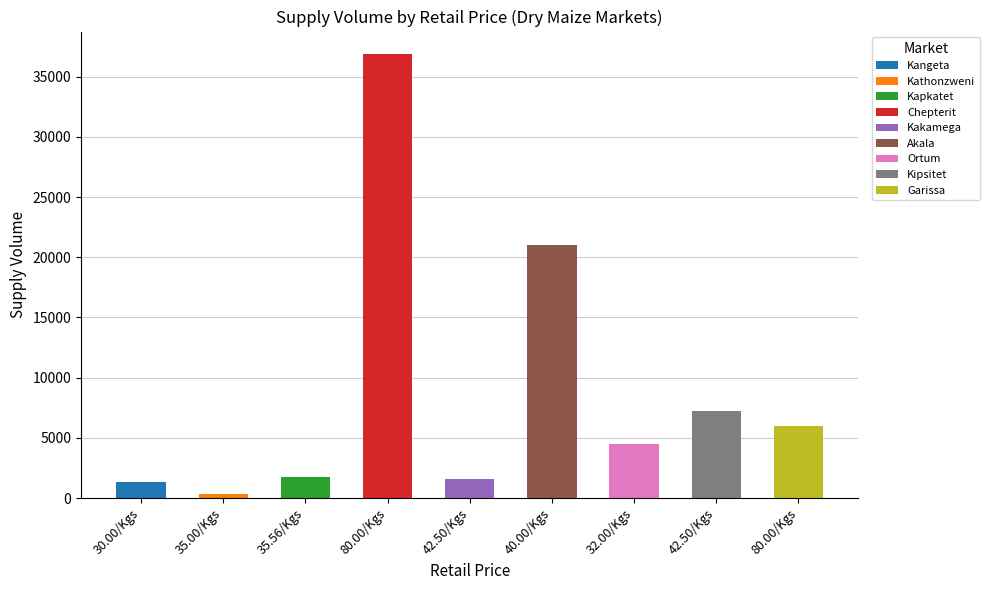

What is the ratio of the value at 42.50/Kgs to the value at 30.00/Kgs?

1.2